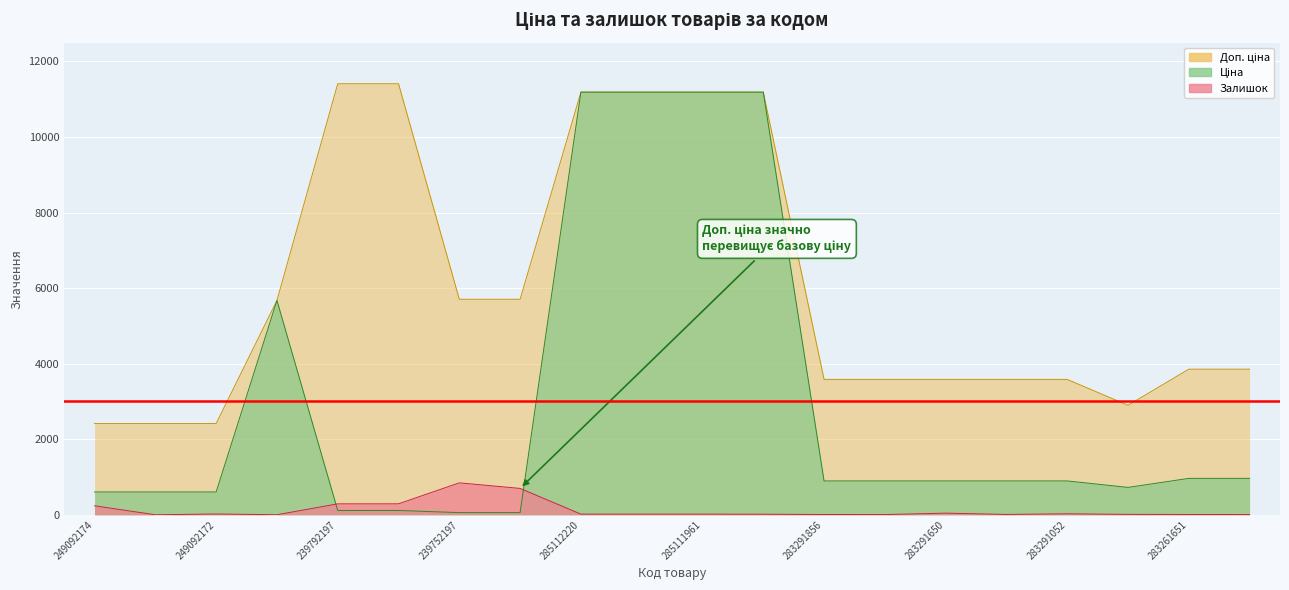

Rank the series by their maximum value, from lowest to highest.

Залишок, Ціна, Доп. ціна